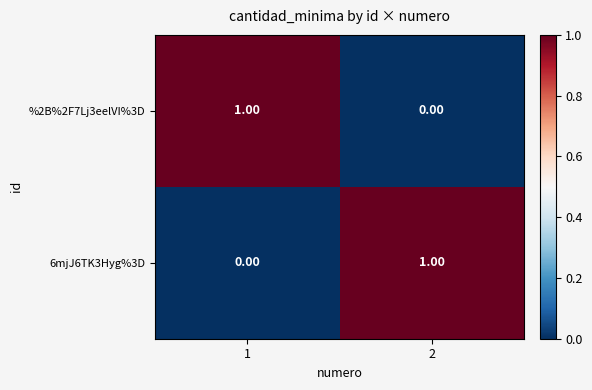

Is the value of %2B%2F7Lj3eelVI%3D at 1 greater than the value of 6mjJ6TK3Hyg%3D at 1?

Yes